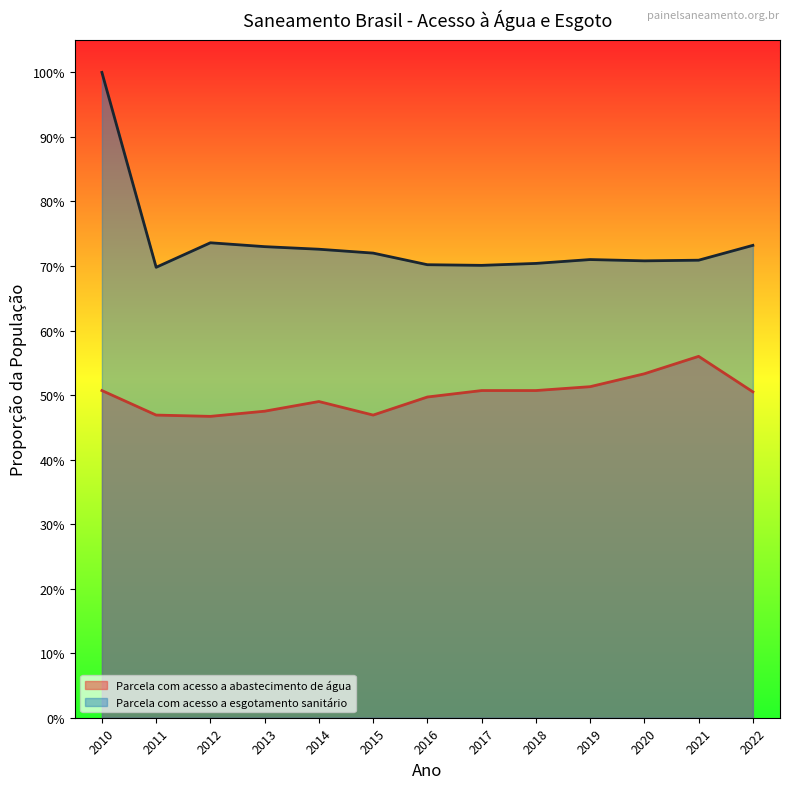

How many lines are shown in the chart?

2